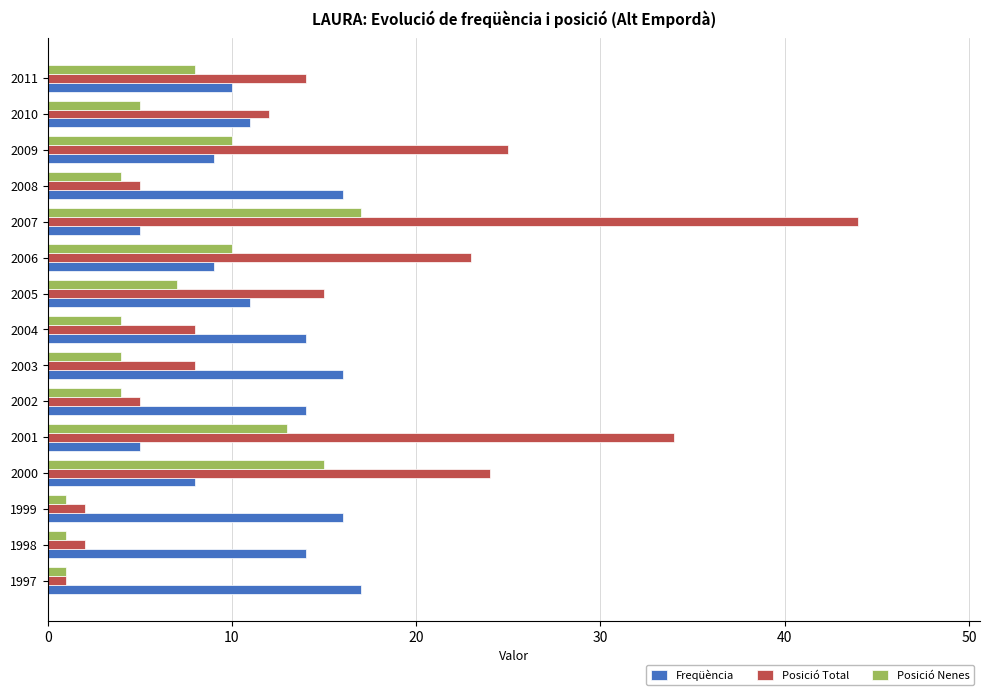

What is the sum of the Freqüència values at 2006 and 2004?

23